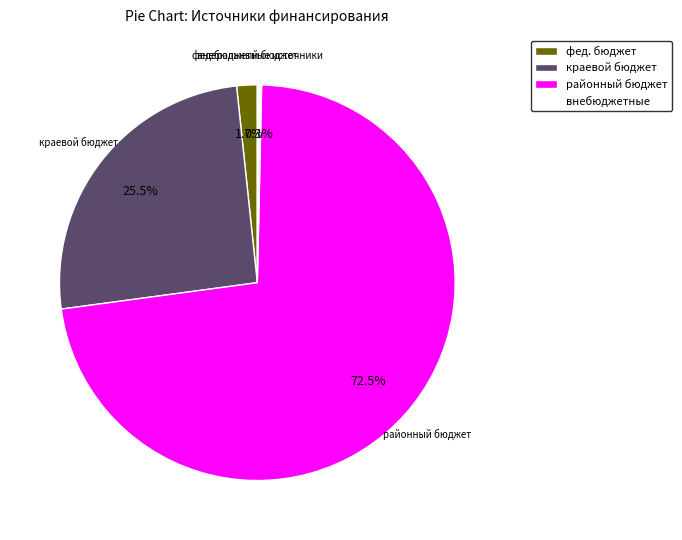

Combined, do фед. бюджет and внебюджетные account for over 50%?

No